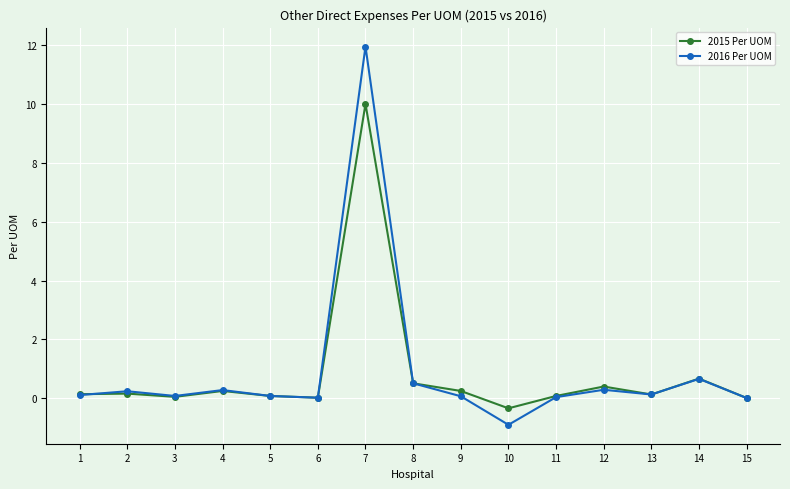

Which category has the lowest value across all series?

10